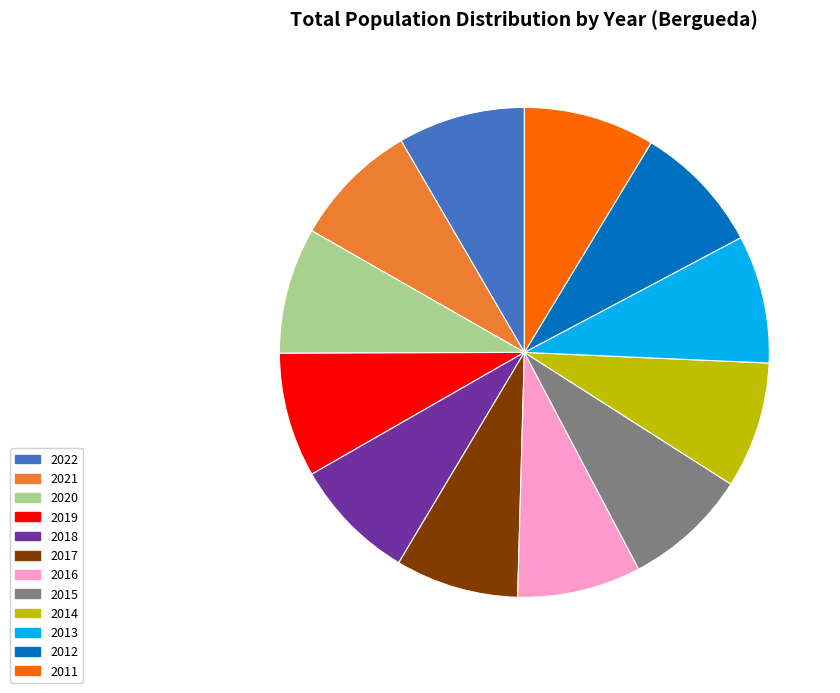

Is there any slice that represents more than half of the pie?

No